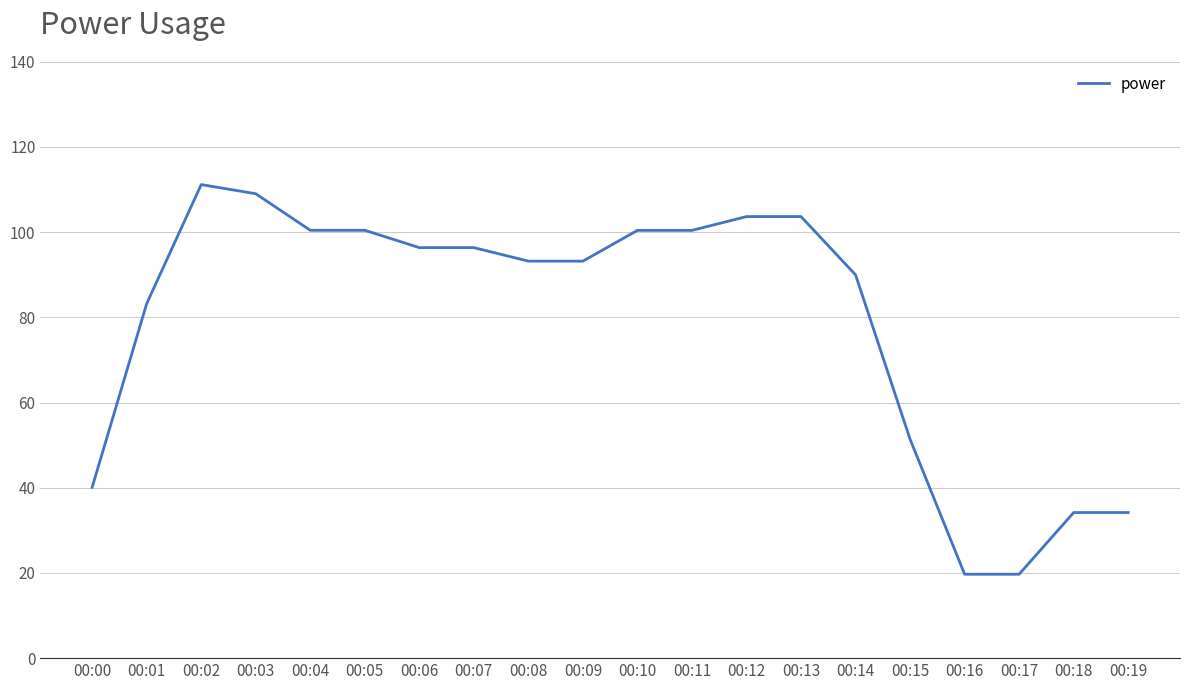

What is the sum of the values at 00:16 and 00:03?

128.7